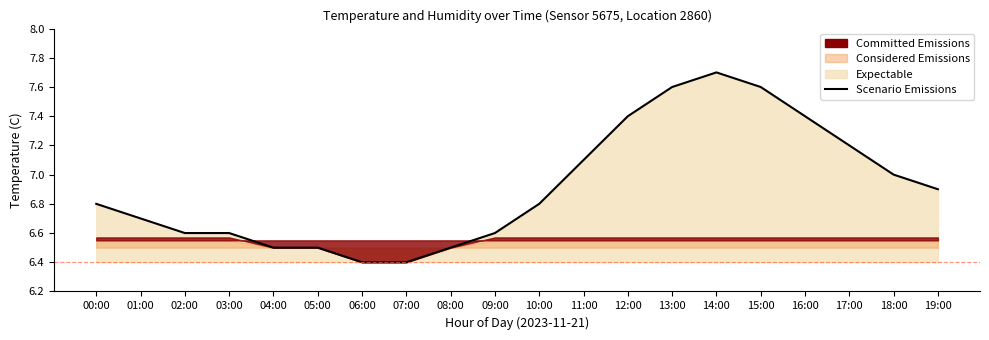

The chart shows a value of 7.2 at 17:00. True or false?

True